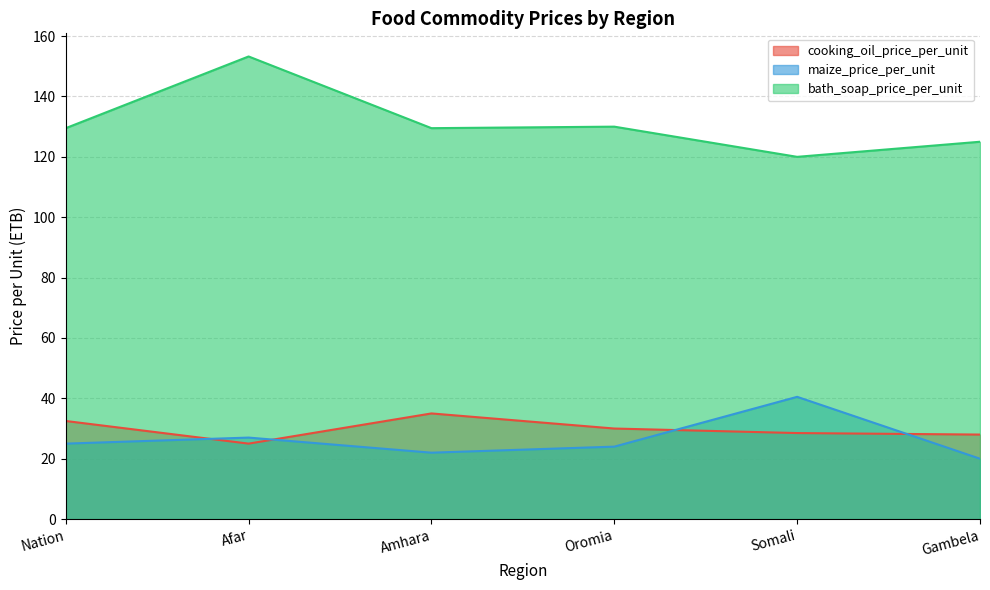

What position from the right is Gambela?

1